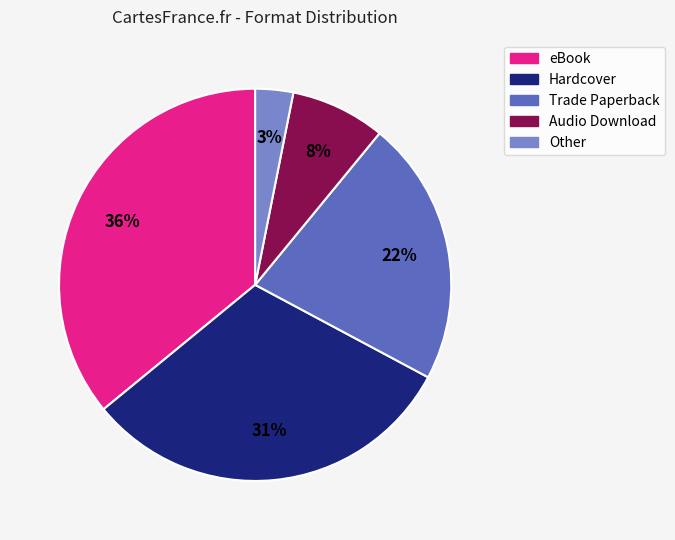

To the nearest percent, what is the difference between the largest and smallest slice percentages?

33%